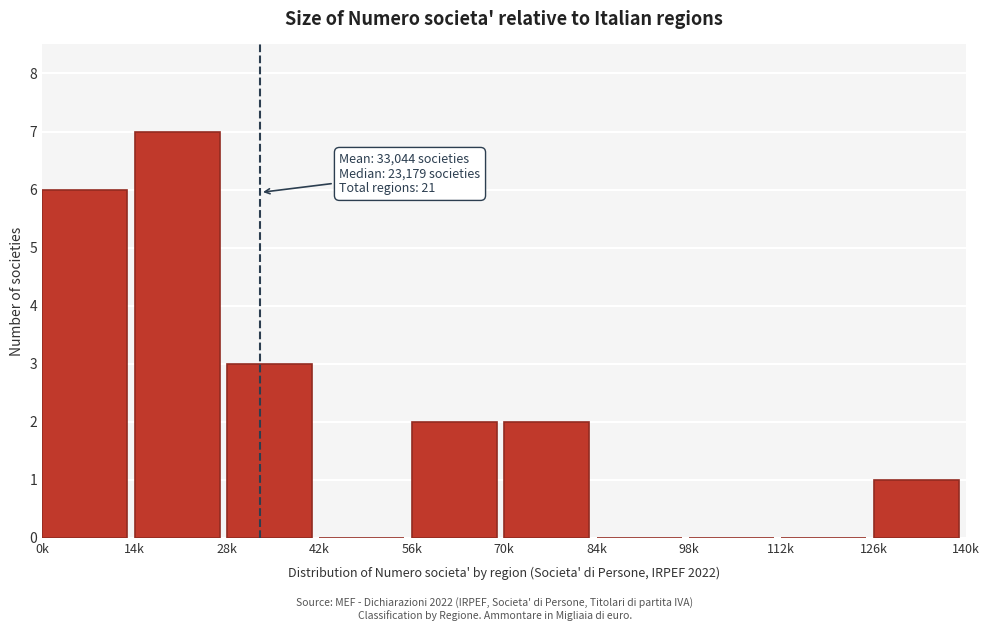

Reading right to left, extract all data points from this chart.

126k=1	112k=0	98k=0	84k=0	70k=2	56k=2	42k=0	28k=3	14k=7	0k=6